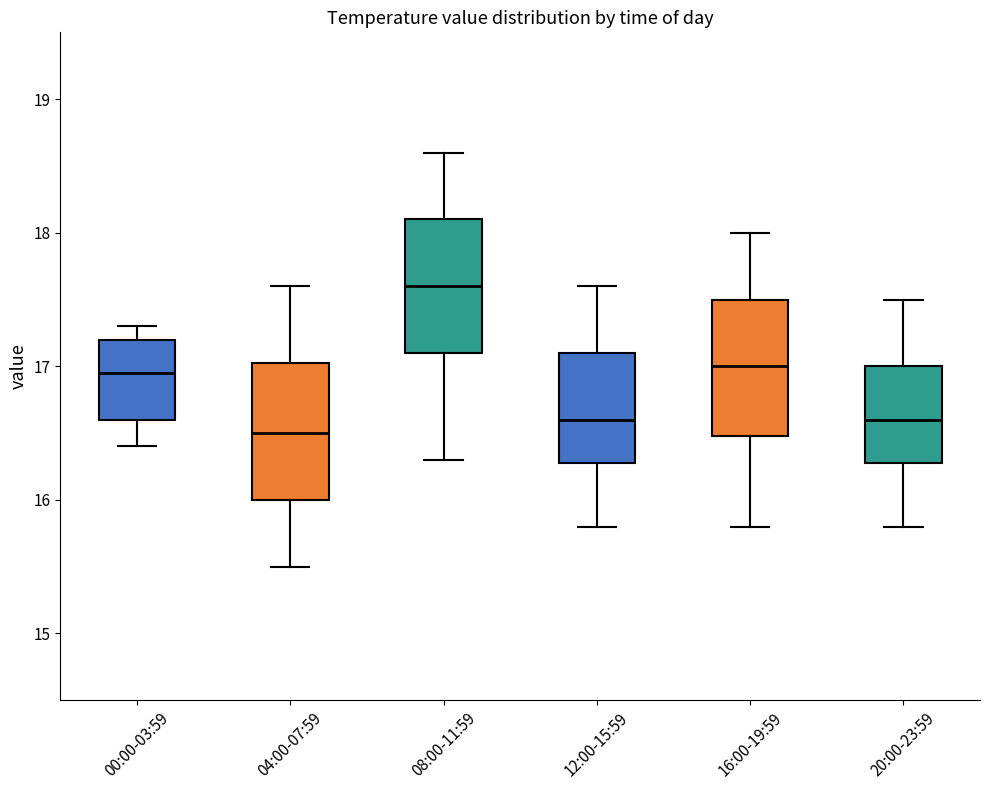

Where is the lower edge of the box for 00:00-03:59 on the y-axis? The values are not printed on the chart, so give them approximately, as read against the axis.

16.6